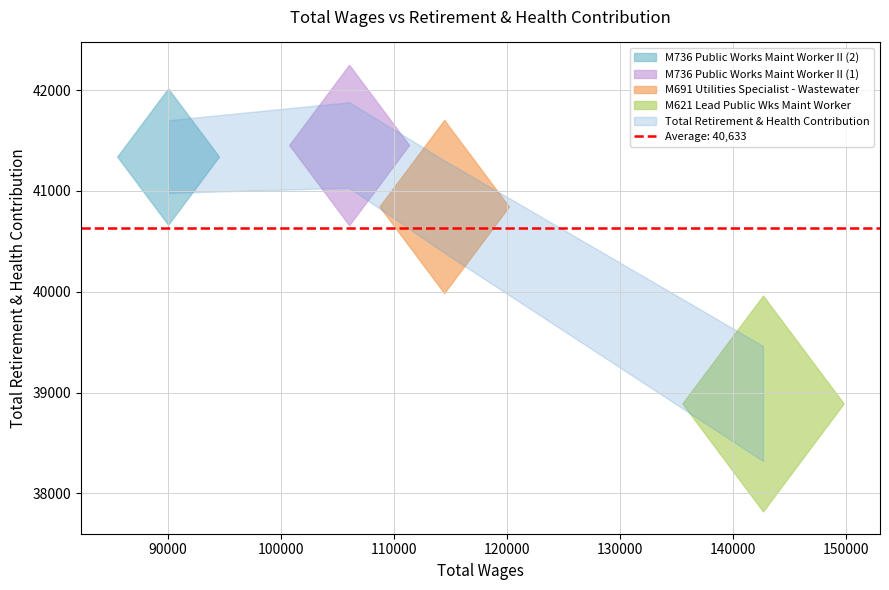

Which has a higher value, 106048.0 or 90042.0?

106048.0